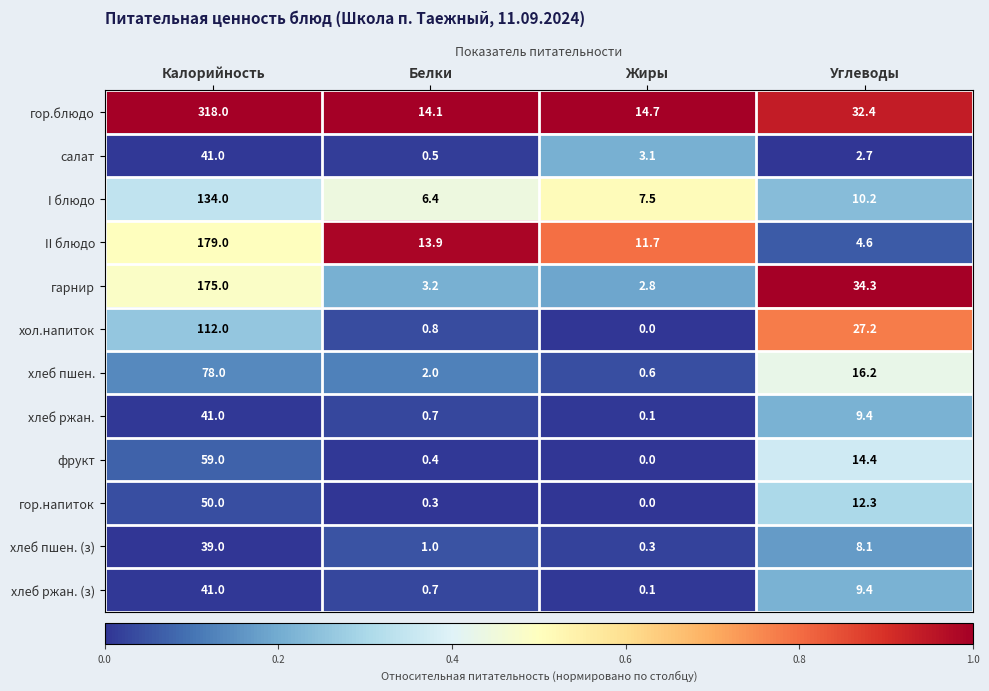

At how many categories does at least one series exceed 0?

4